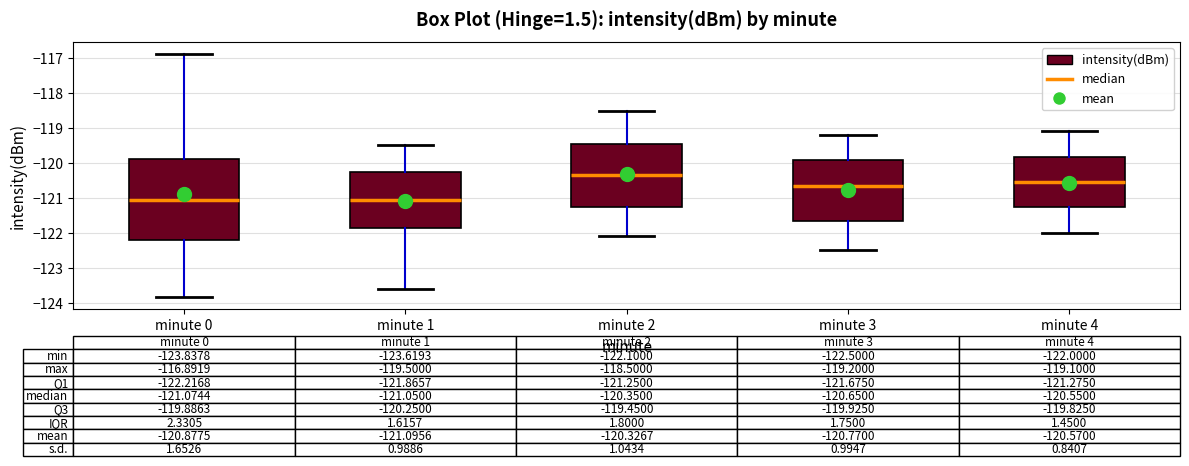

Which box has the highest median line?

minute 2